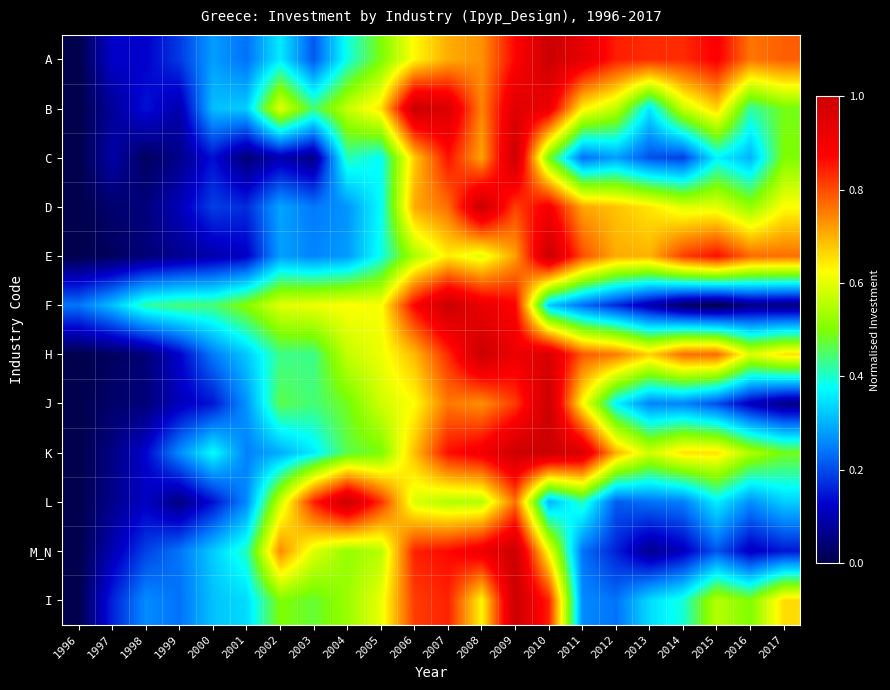

What is the maximum value shown in the chart?

1.0